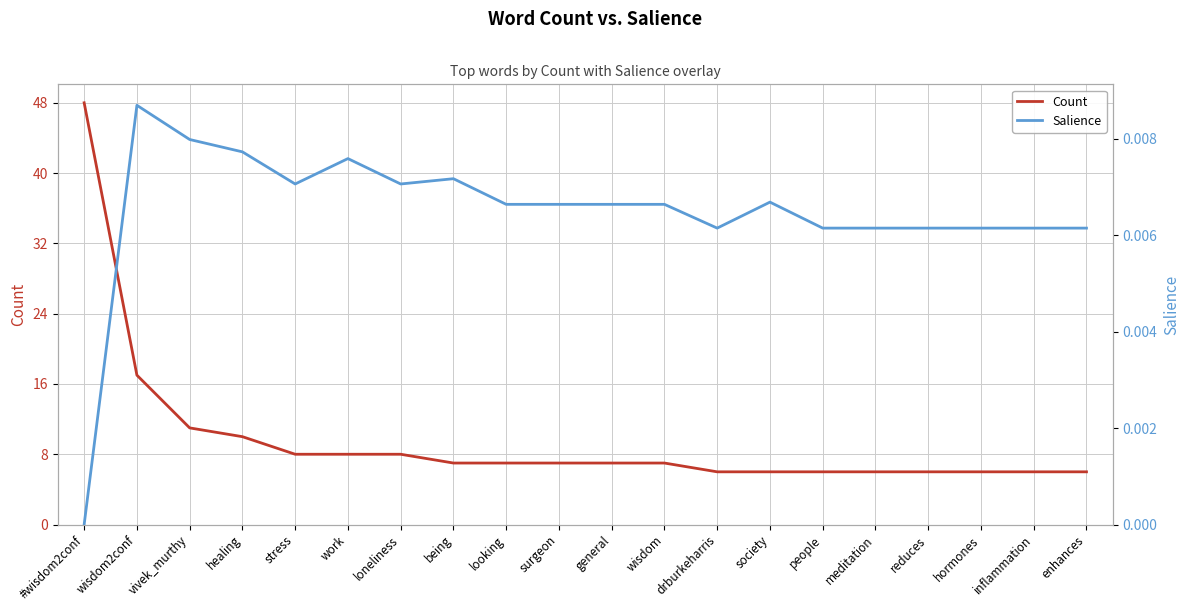

What is the value of the Count point at the 9th from the left?

7.0